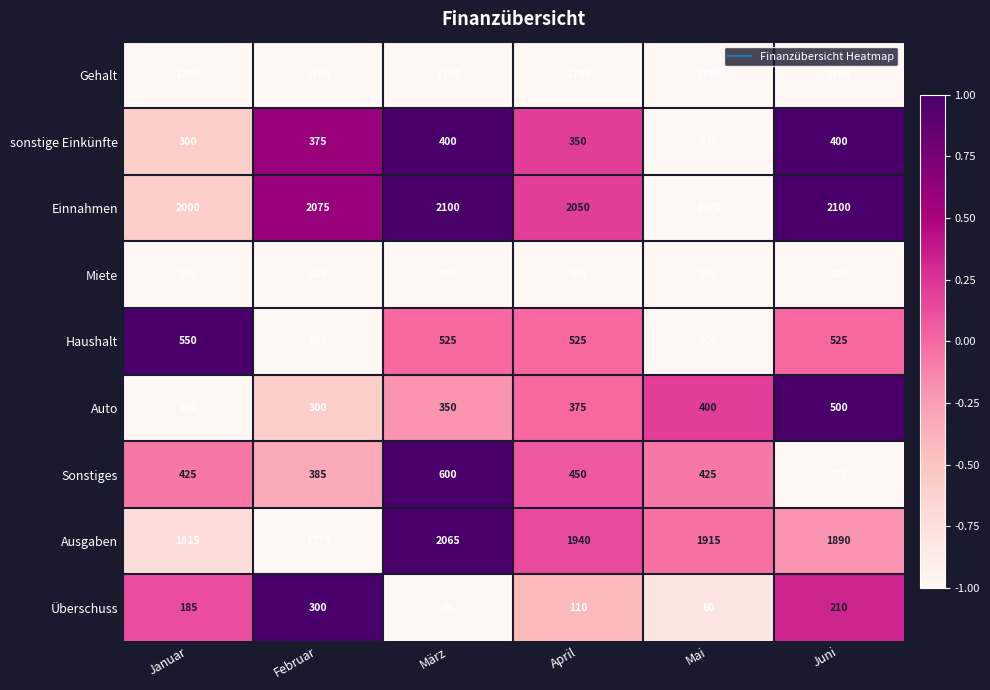

What is the spread (max minus min) of values at Mai?

1915